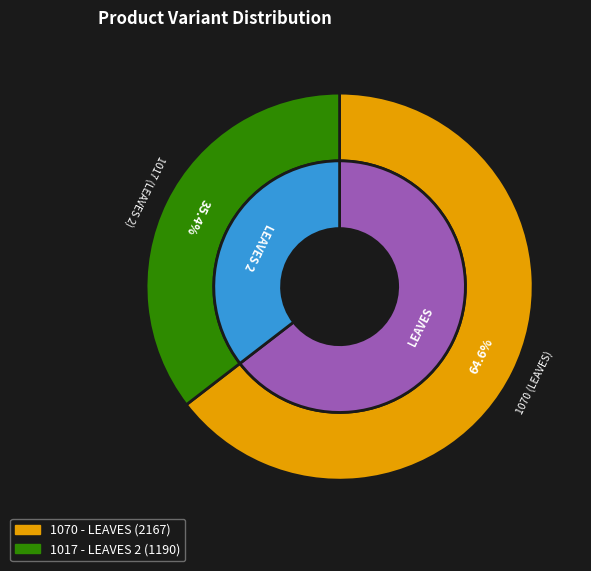

What is the change in value from 1070 (LEAVES) to 1017 (LEAVES 2)?

-977